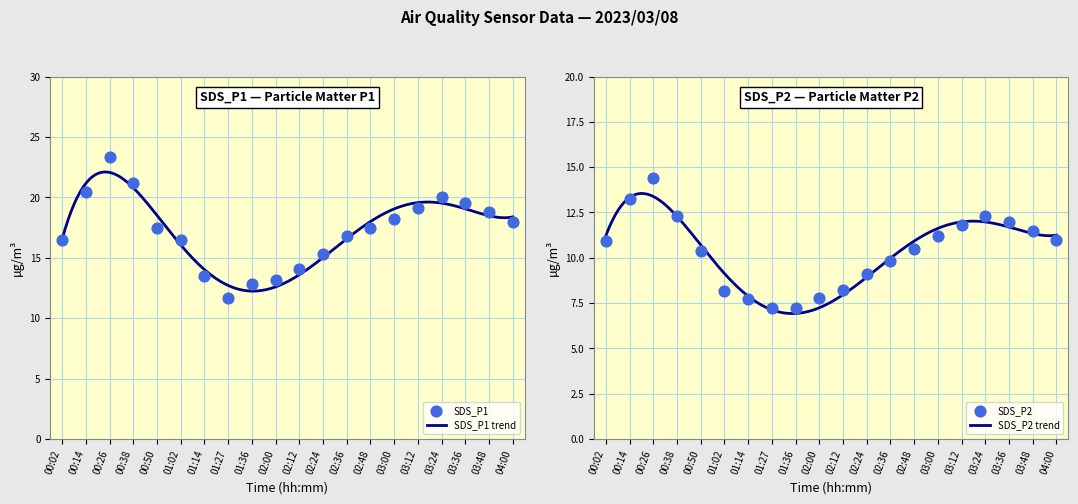

At which category is the sum across all series the highest?

00:26